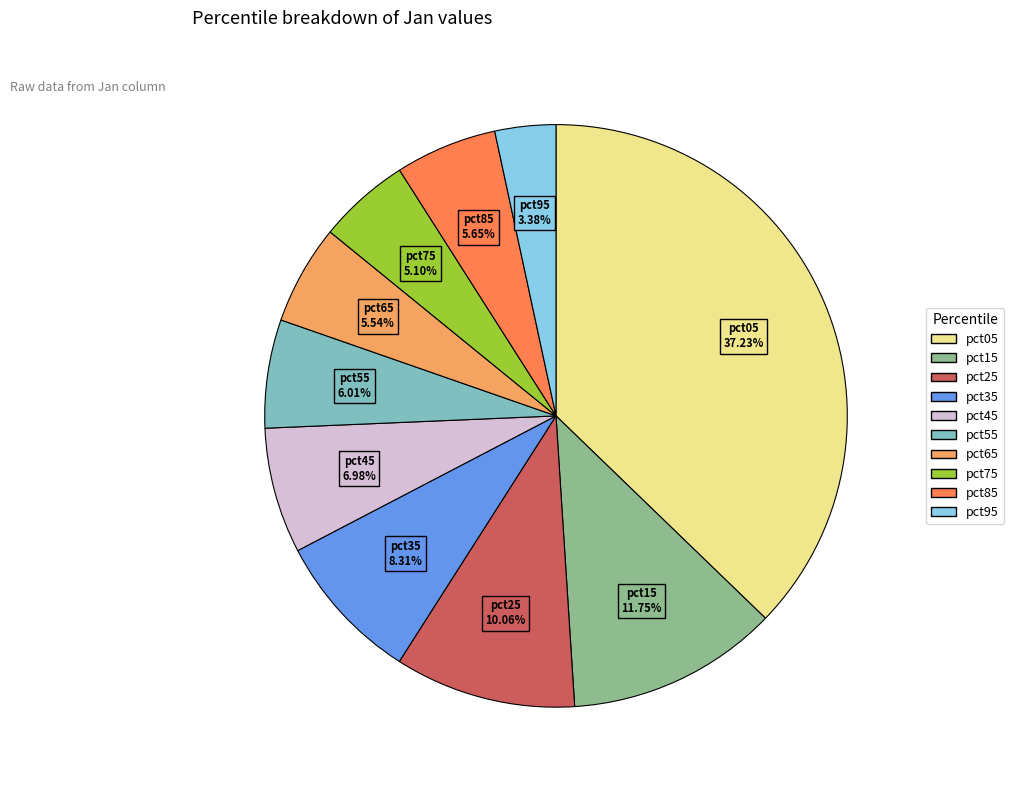

Which has a higher value, pct95 or pct15?

pct15